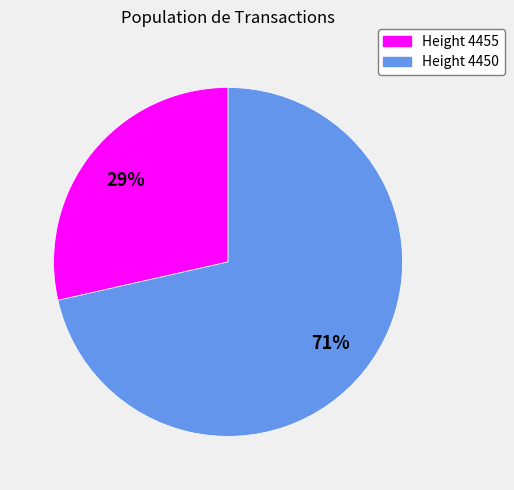

What is the ratio of the value at Height 4455 to the value at Height 4450?

0.4